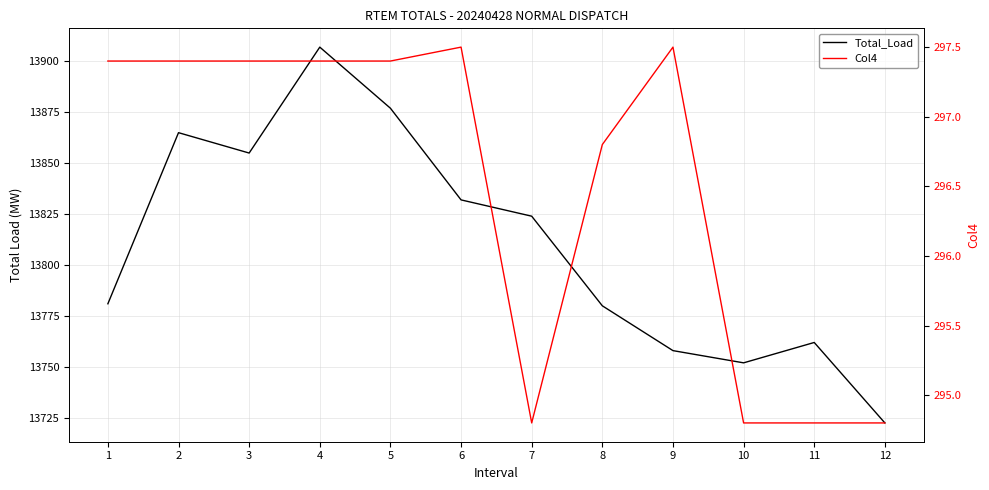

Is the value of Col4 at 2 greater than the value of Total_Load at 4?

No